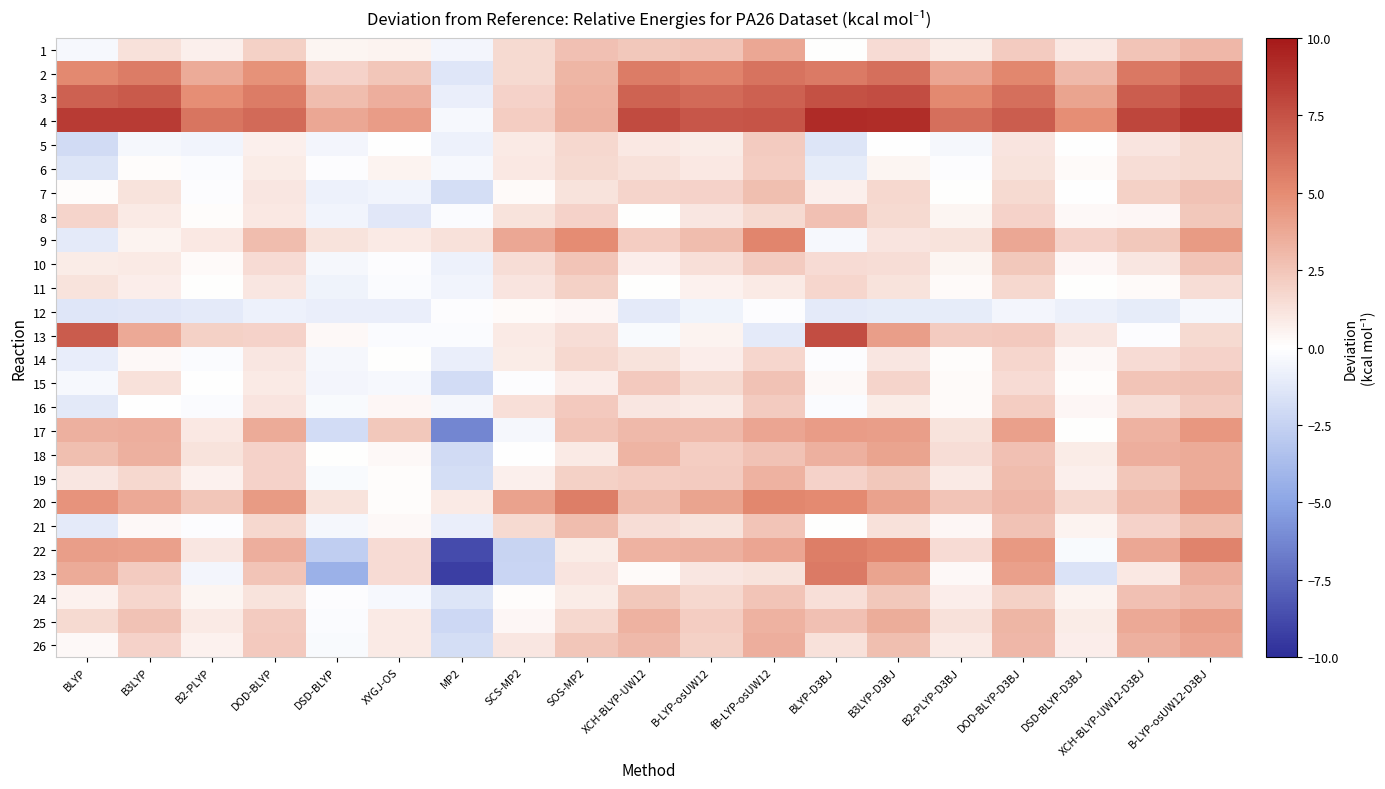

Rank the series at XYGJ-OS from lowest to highest value.

8, 12, 7, 24, 15, 13, 11, 10, 5, 14, 20, 19, 18, 21, 16, 6, 1, 26, 25, 9, 23, 22, 17, 2, 3, 4